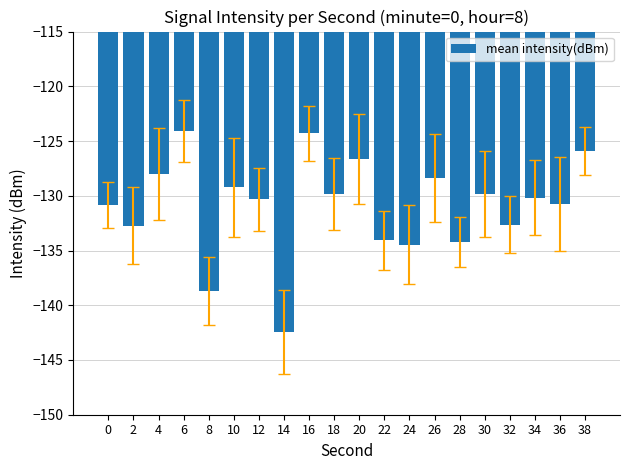

What is the smallest value displayed?

-142.4